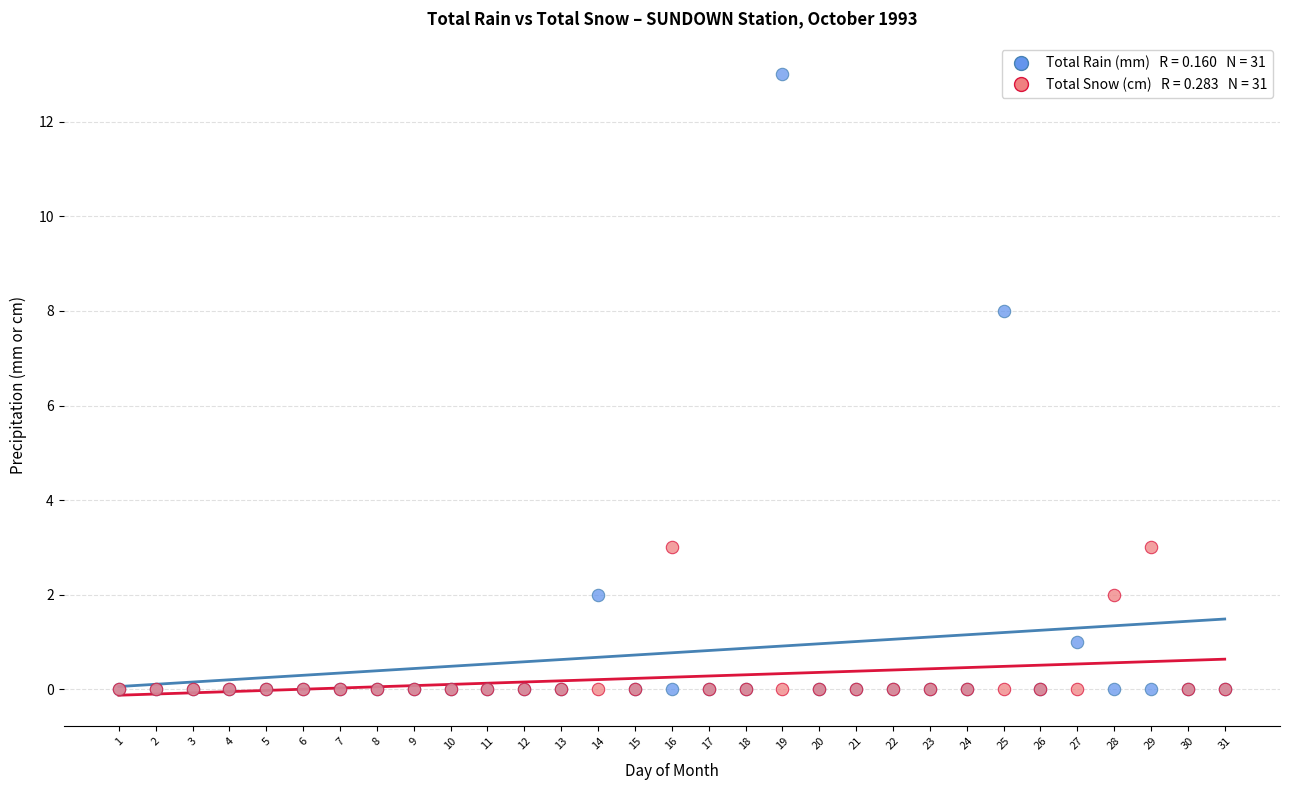

Across all series, what Y value is closest to 6?

8